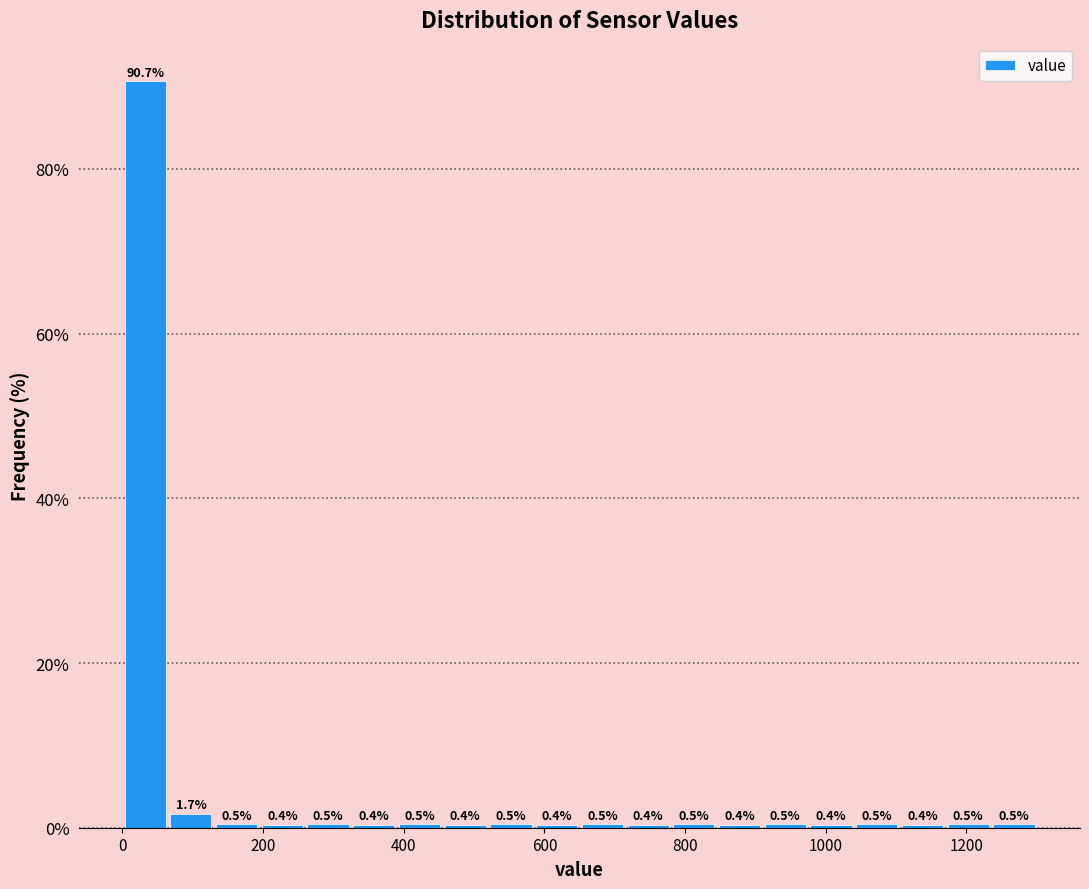

Around what value on the x-axis is the tallest bar? Give the approximate position of its centre, as read against the axis.

40